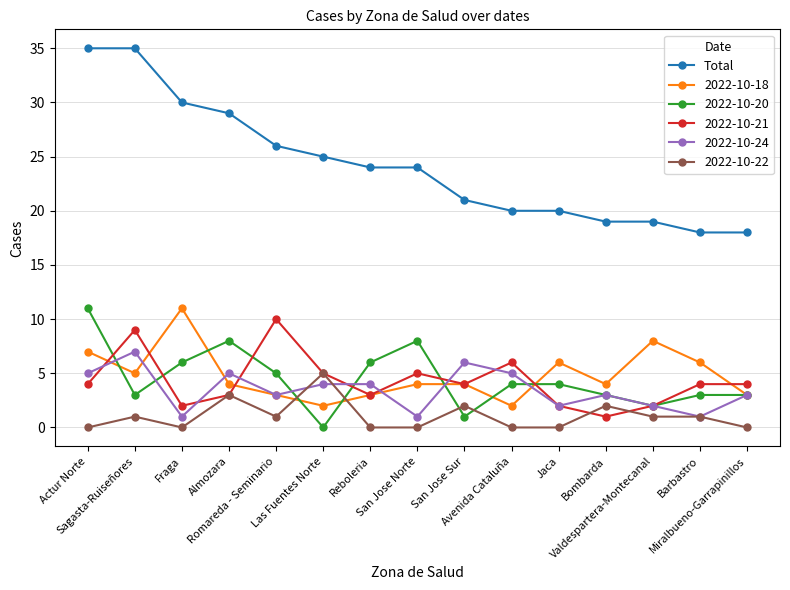

What is the smallest value displayed?

0